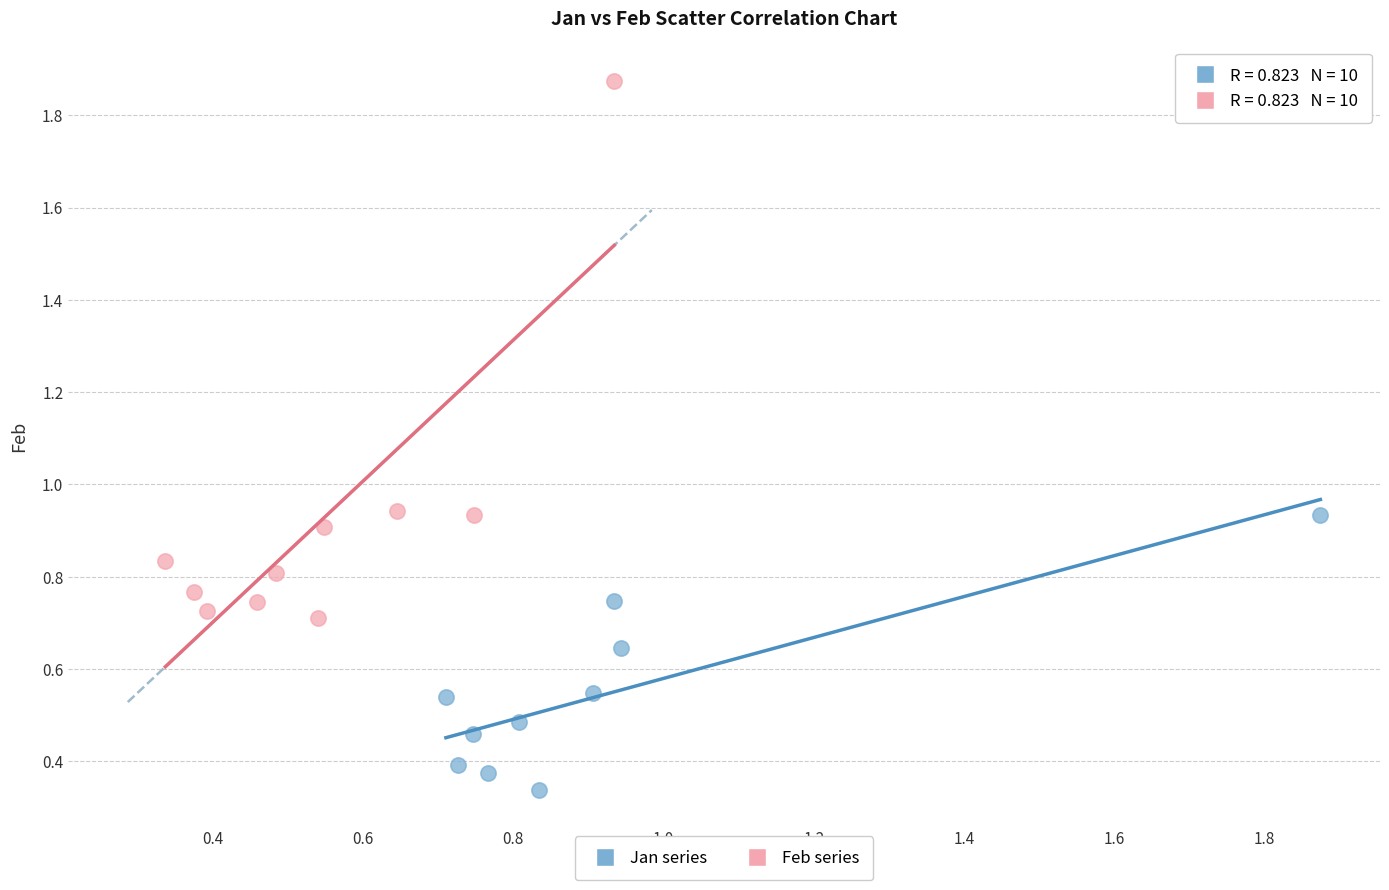

Which series contains the highest Y value?

Feb series